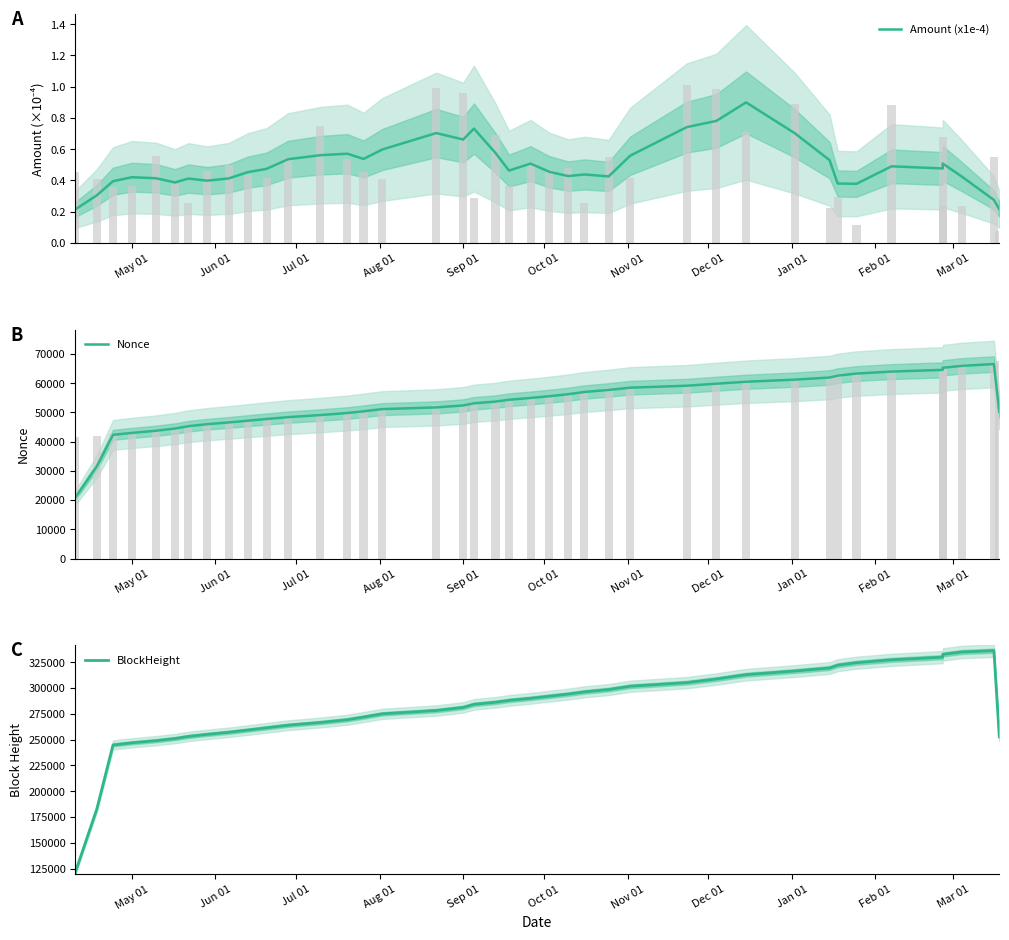

Rank the series by their maximum value, from highest to lowest.

BlockHeight, Nonce, Amount (x1e-4)